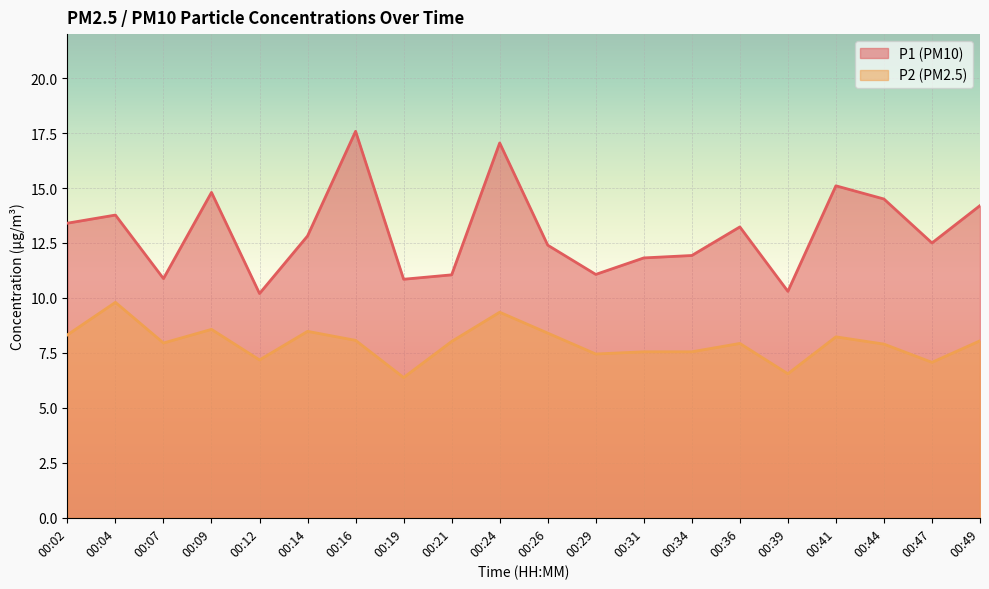

Is the value of P2 at 00:21 greater than the value of P1 at 00:12?

No